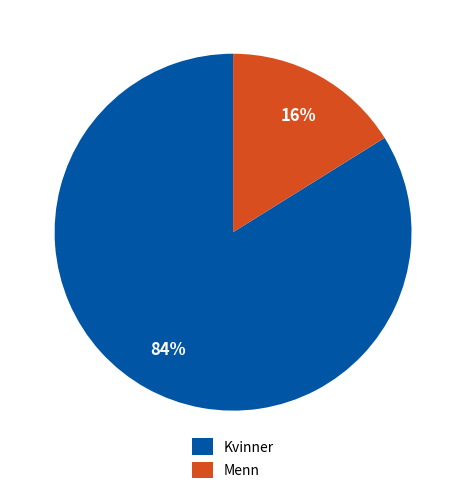

What is the smallest slice in the pie chart?

Menn